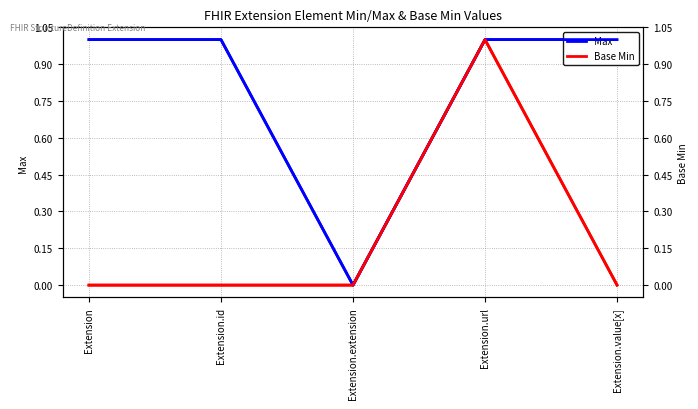

The Base Min series shows 0 at Extension.id. True or false?

True